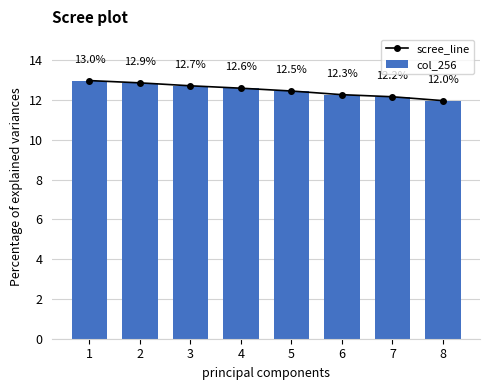

True or false: col_256 has a value of 22.4 at 3.

False